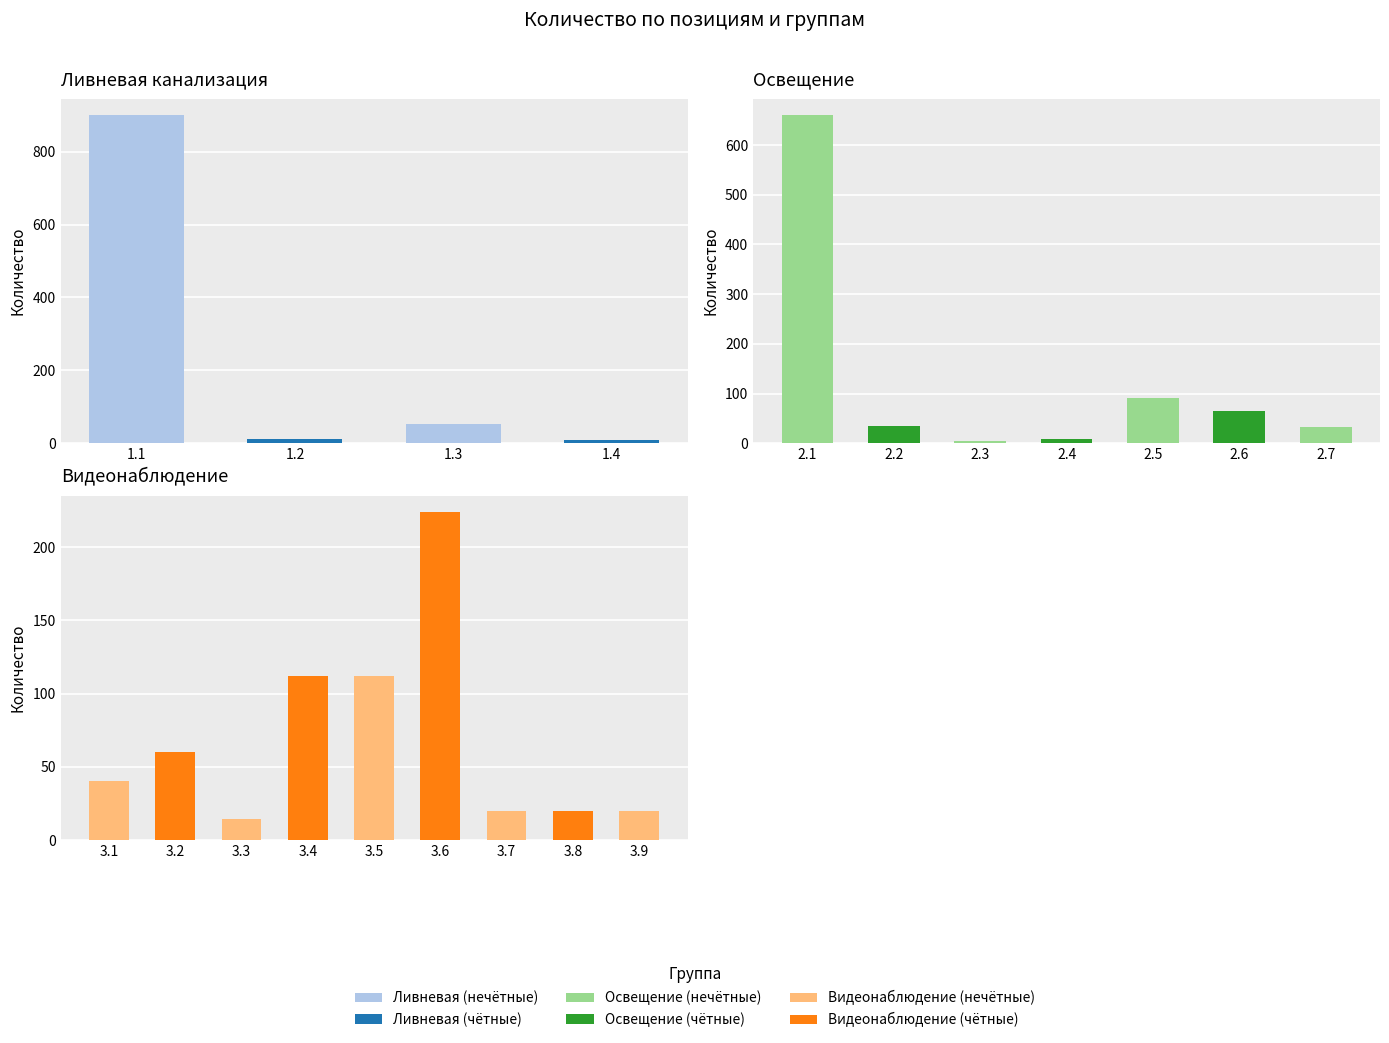

List the series in order of their overall mean, lowest first.

Видеонаблюдение, Освещение, Ливневая канализация